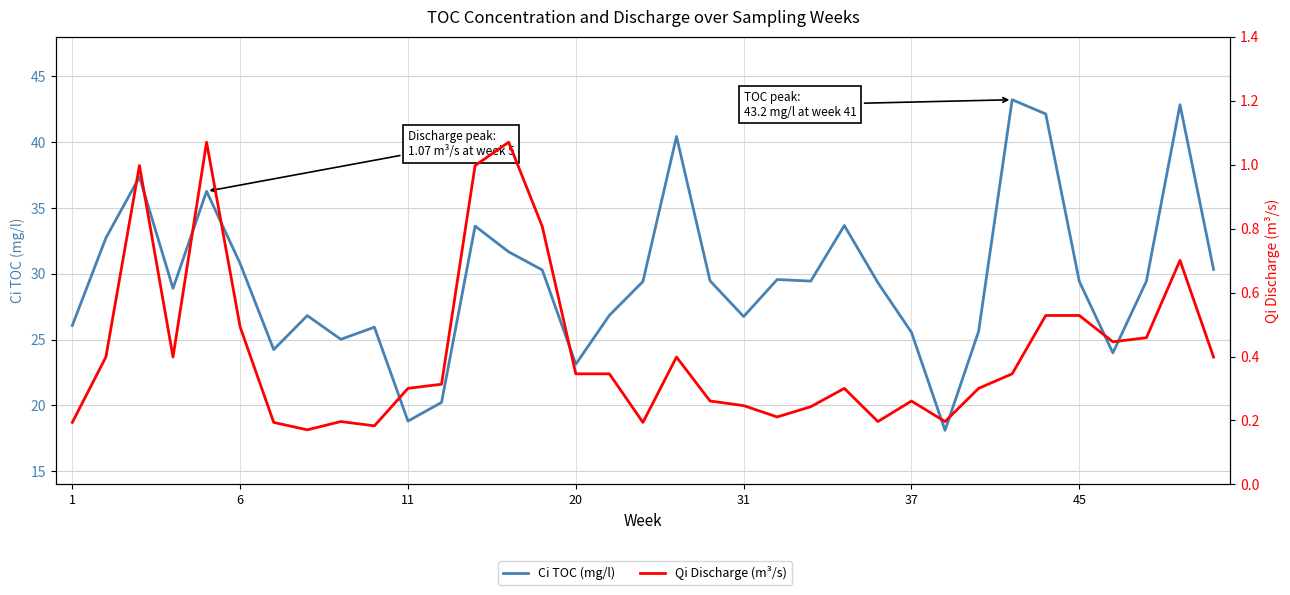

At how many categories does at least one series exceed 25?

29